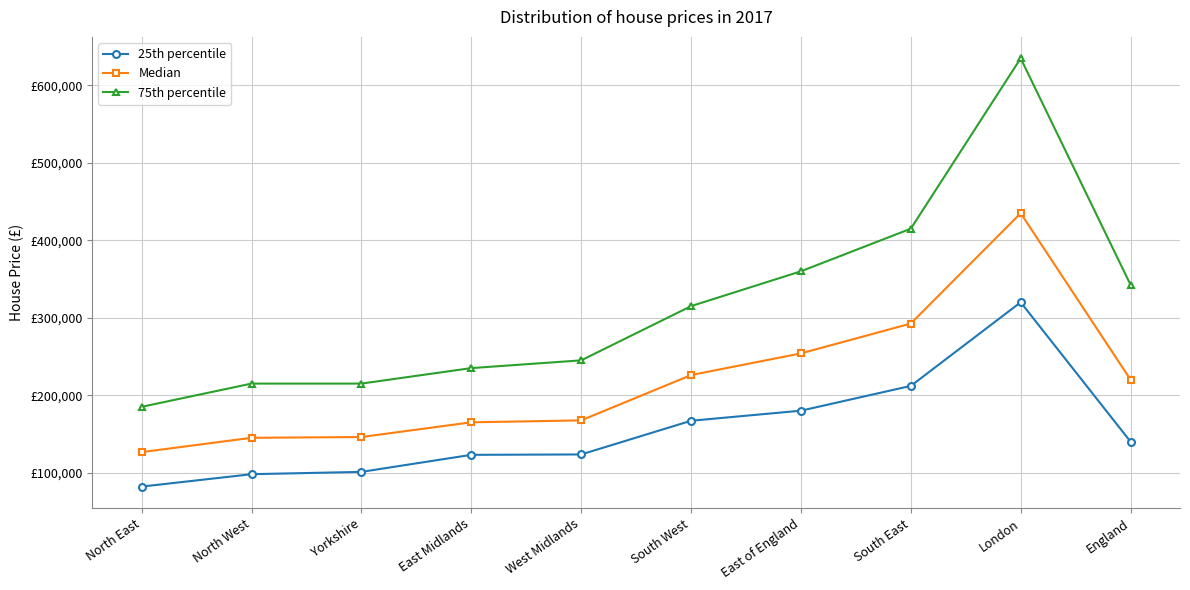

What position from the right is West Midlands?

6